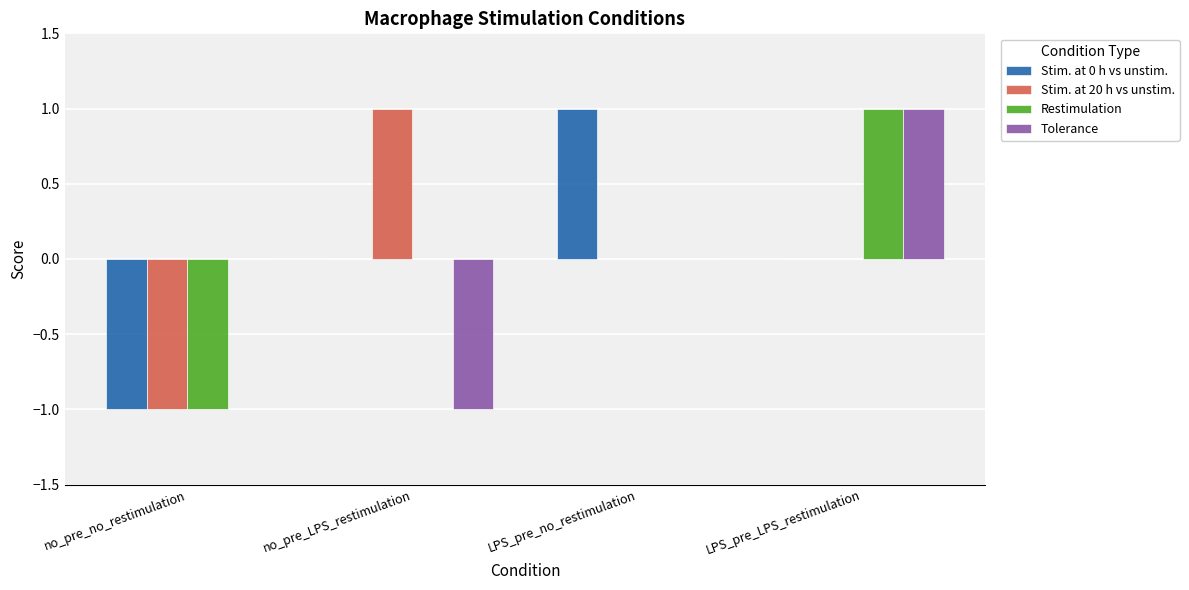

At which category is the sum across all series the highest?

LPS_pre_LPS_restimulation